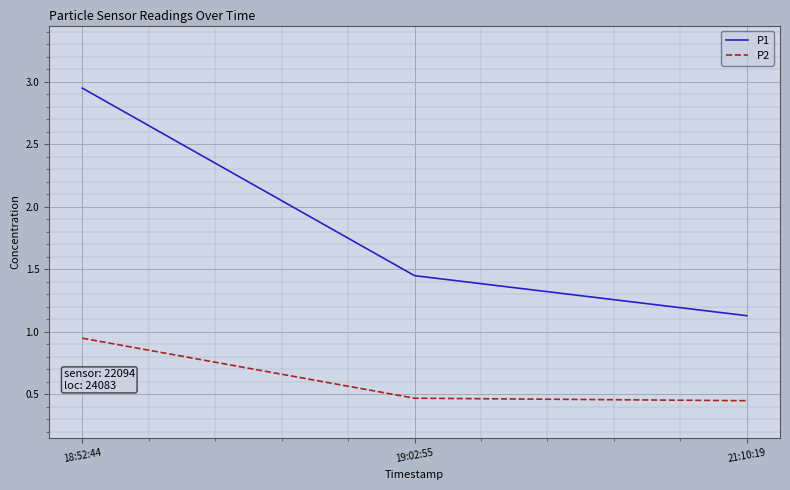

What position from the left is 19:02:55?

2